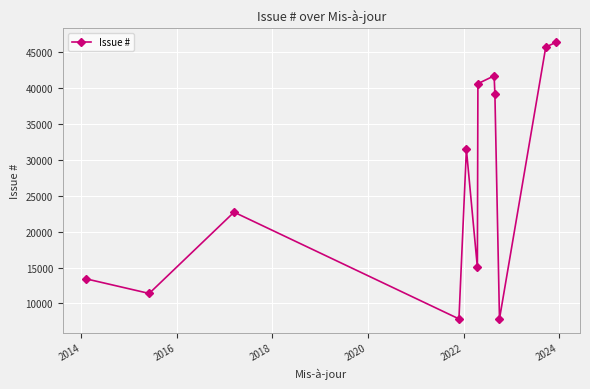

What is the difference between the second highest and minimum values?

37800